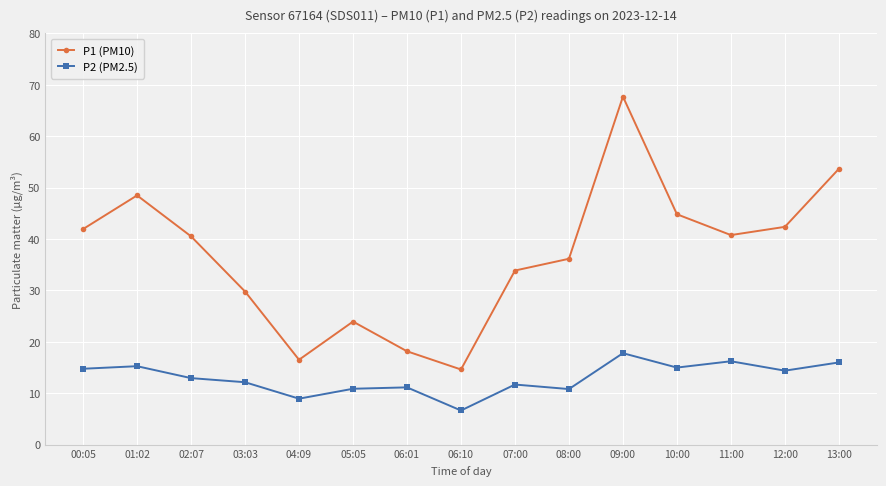

True or false: P1 (PM10) and P2 (PM2.5) intersect in this chart.

False